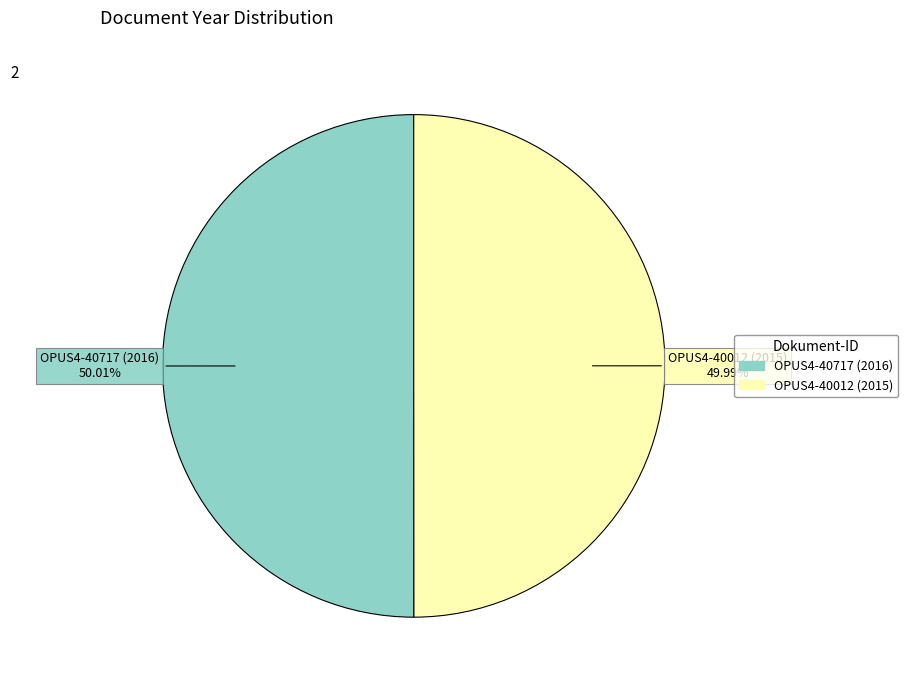

How many slices are in this pie chart?

2